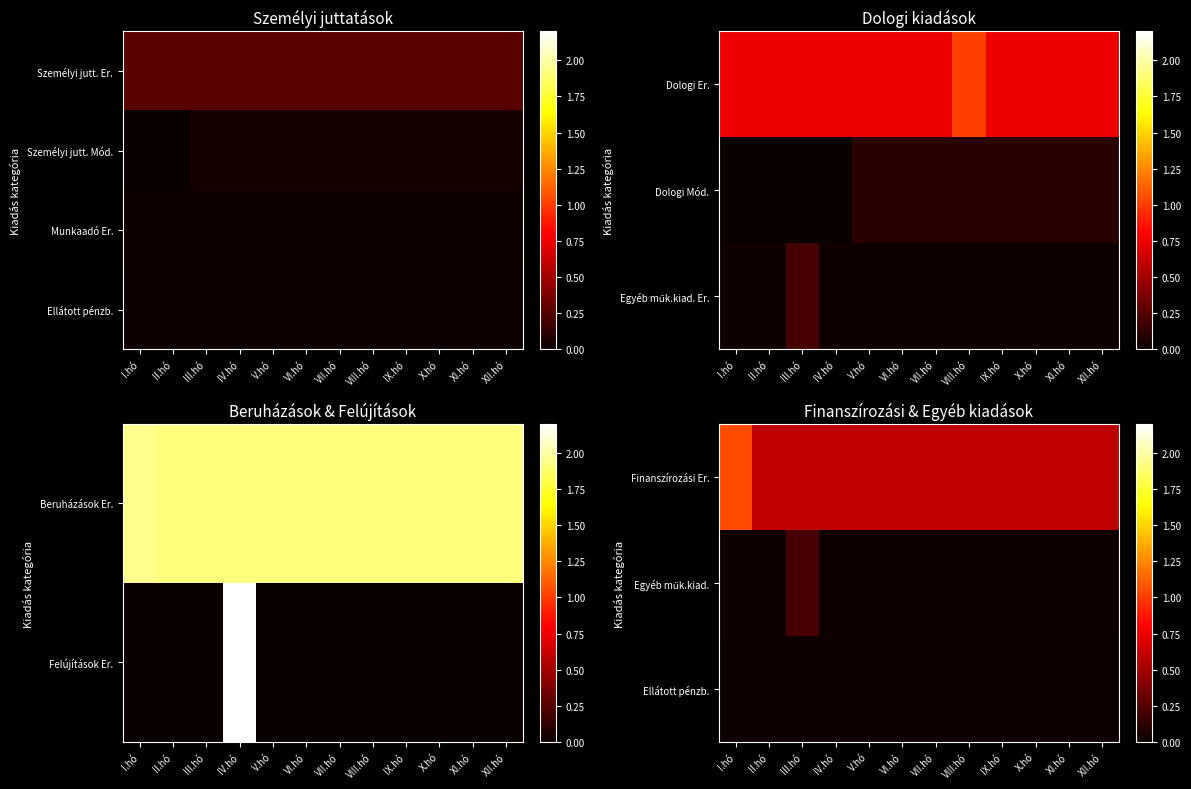

Which has a higher value, II.hó or XI.hó?

II.hó